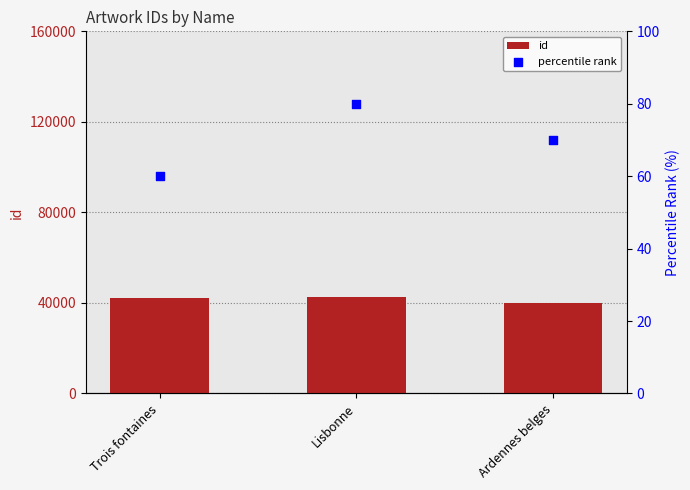

Which series reaches the minimum Y coordinate?

percentile rank